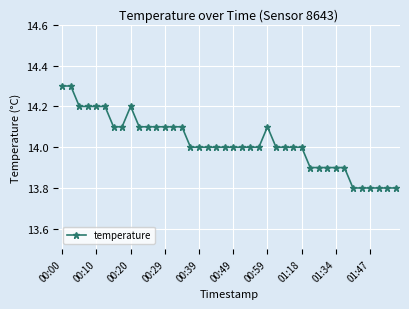

Reading left to right, transcribe all the data shown in this chart.

14.3	14.3	14.2	14.2	14.2	14.2	14.1	14.1	14.2	14.1	14.1	14.1	14.1	14.1	14.1	14.0	14.0	14.0	14.0	14.0	14.0	14.0	14.0	14.0	14.1	14.0	14.0	14.0	14.0	13.9	13.9	13.9	13.9	13.9	13.8	13.8	13.8	13.8	13.8	13.8